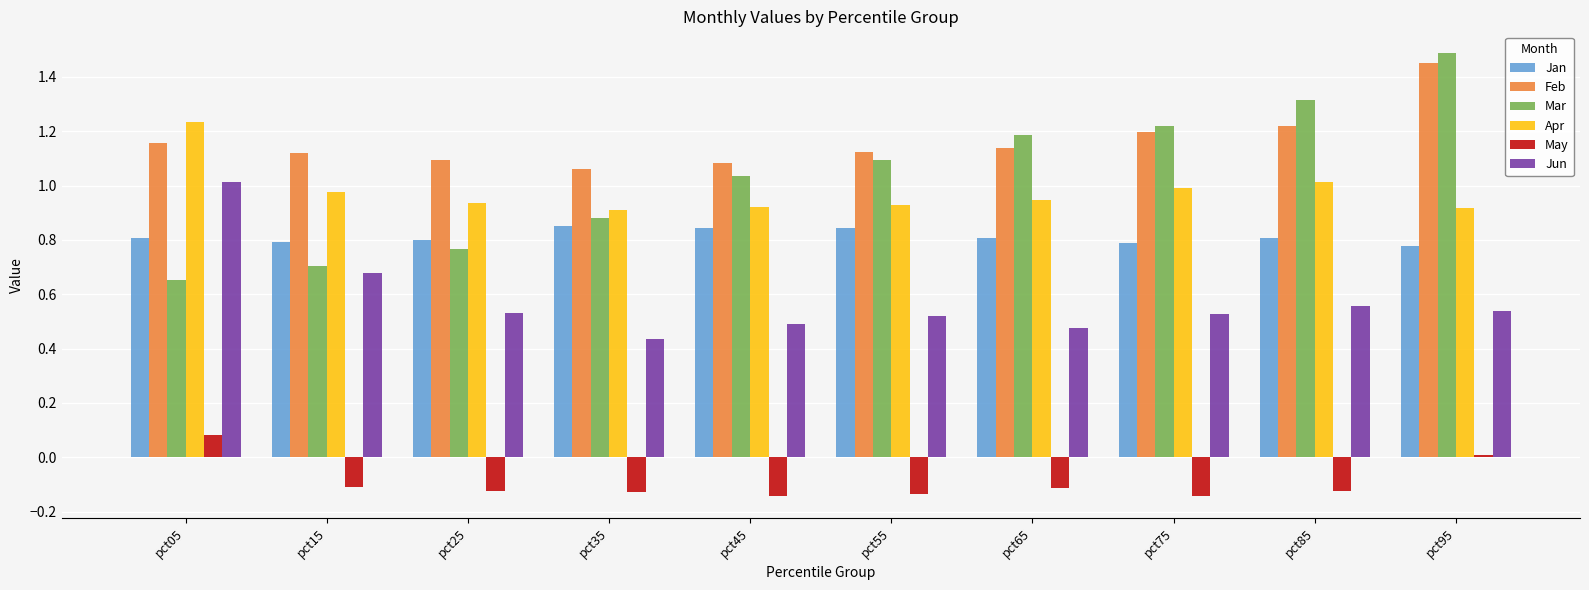

What is the value of the Mar bar at the 9th from the left?

1.3